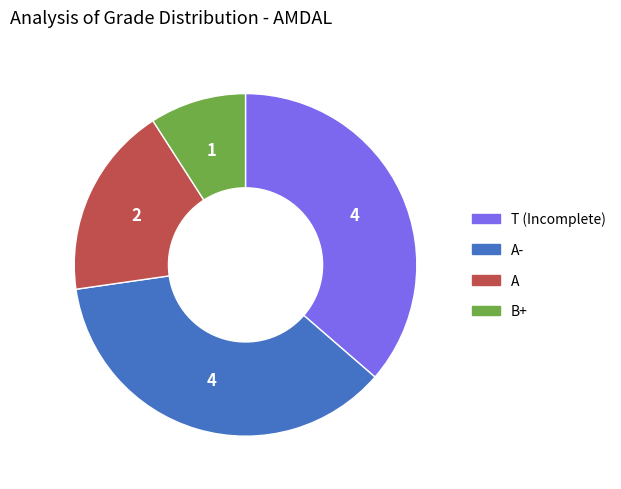

Is there any slice that represents more than half of the pie?

No